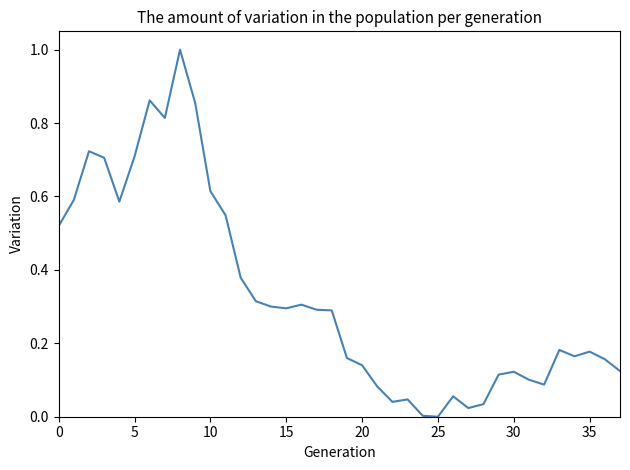

What is the maximum value shown in the chart?

1.0